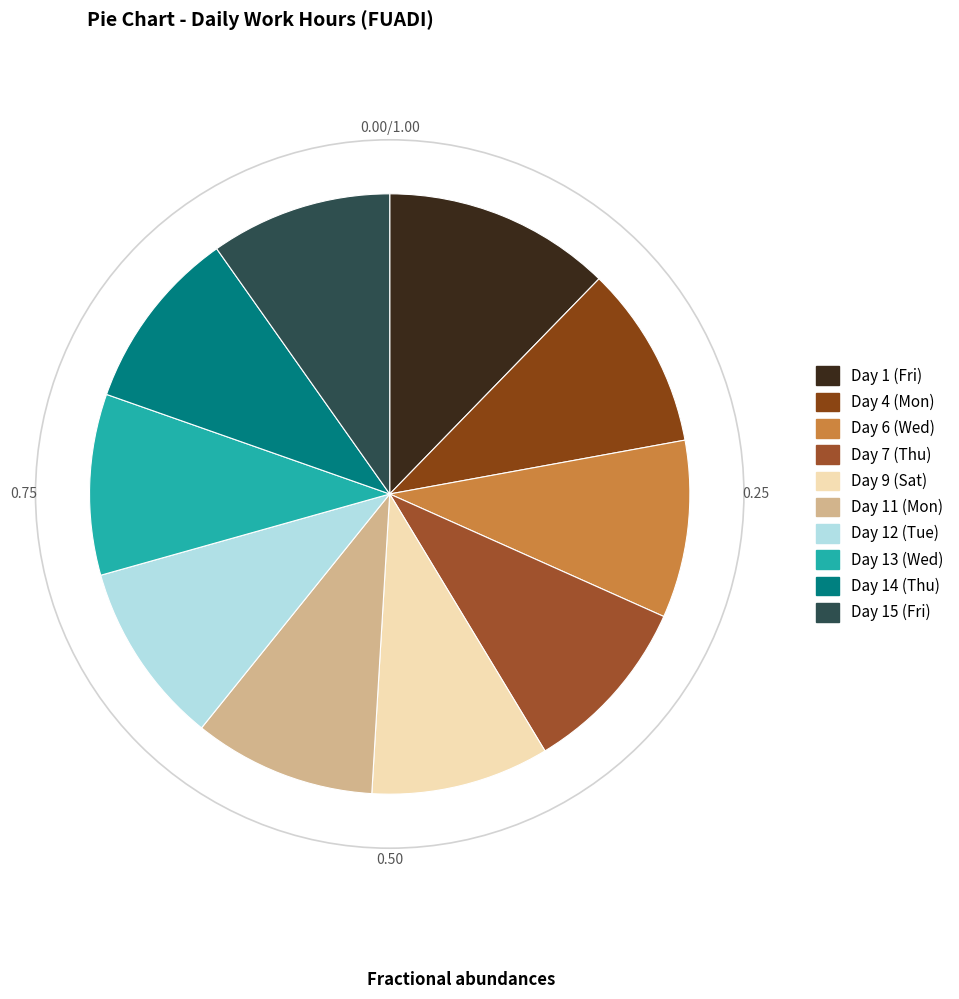

Is there a majority slice in this chart?

No